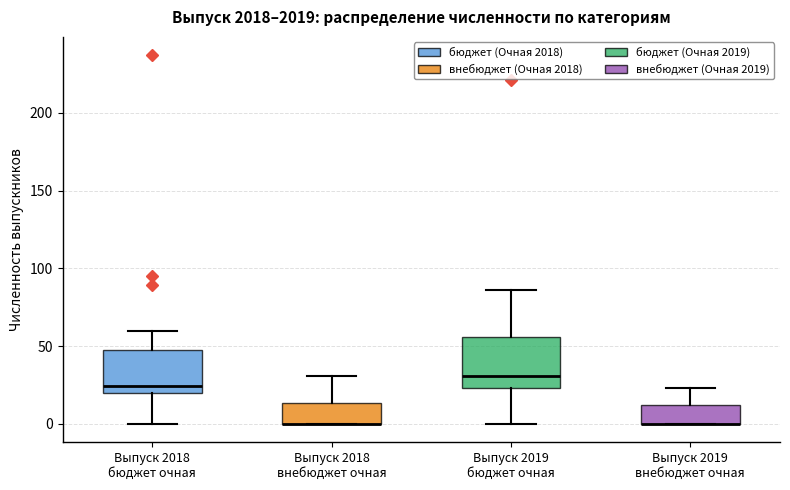

Reading left to right, transcribe this box plot: for each box, give where its median line is, the range the box spans, and where its two whiskers end, as read against the y-axis. The values are not printed on the chart, so give them approximately, as read against the axis.

Выпуск 2018 бюджет очная: median 25, box 20 to 50, whiskers 0 to 60
Выпуск 2018 внебюджет очная: median 0 (drawn on the box's lower edge), box 0 to 15, whiskers 0 to 30
Выпуск 2019 бюджет очная: median 30, box 25 to 55, whiskers 0 to 85
Выпуск 2019 внебюджет очная: median 0 (drawn on the box's lower edge), box 0 to 10, whiskers 0 to 25